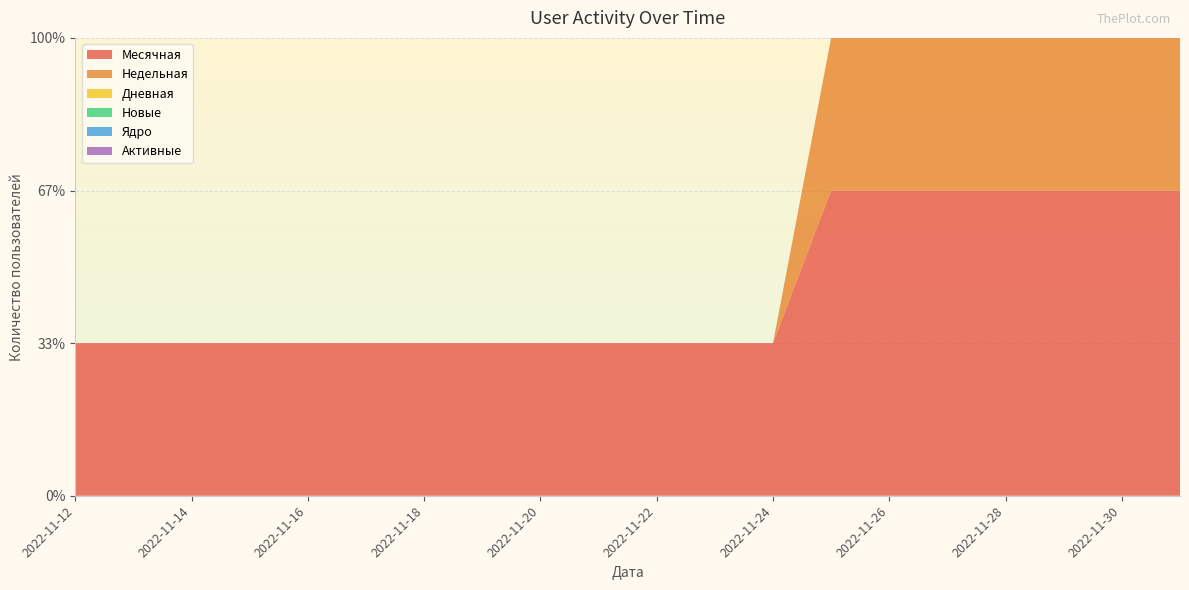

Reading right to left, what are all the values shown in this chart?

Месячная: 2	2	2	2	2	2	2	1	1	1	1	1	1	1	1	1	1	1	1	1
Недельная: 2	2	2	2	2	2	1	0	0	0	0	0	0	0	0	0	0	0	0	0
Дневная: 1	1	0	0	0	0	0	0	0	0	0	0	0	0	0	0	0	0	0	0
Новые: 1	1	0	0	0	0	0	0	0	0	0	0	0	0	0	0	0	0	0	0
Ядро: 0	0	0	0	0	0	0	0	0	0	0	0	0	0	0	0	0	0	0	0
Активные: 0	0	0	0	0	0	0	0	0	0	0	0	0	0	0	0	0	0	0	0